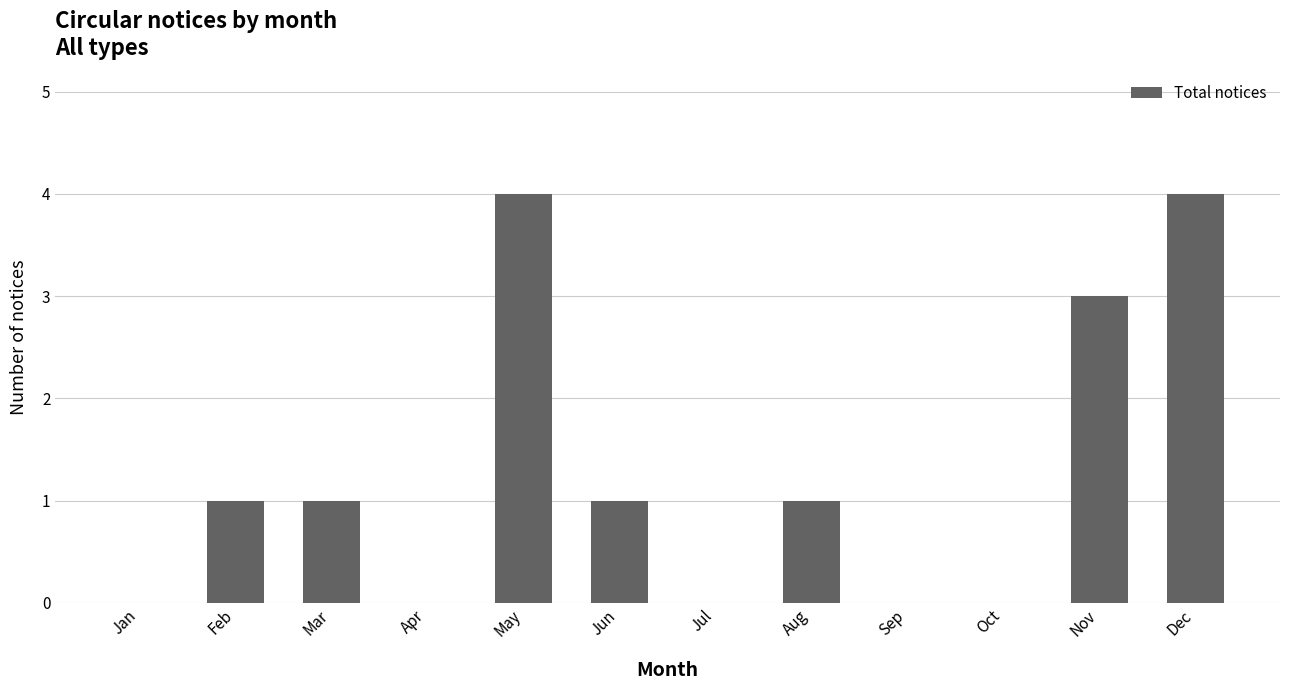

True or false: the data shows 0 at Oct.

True